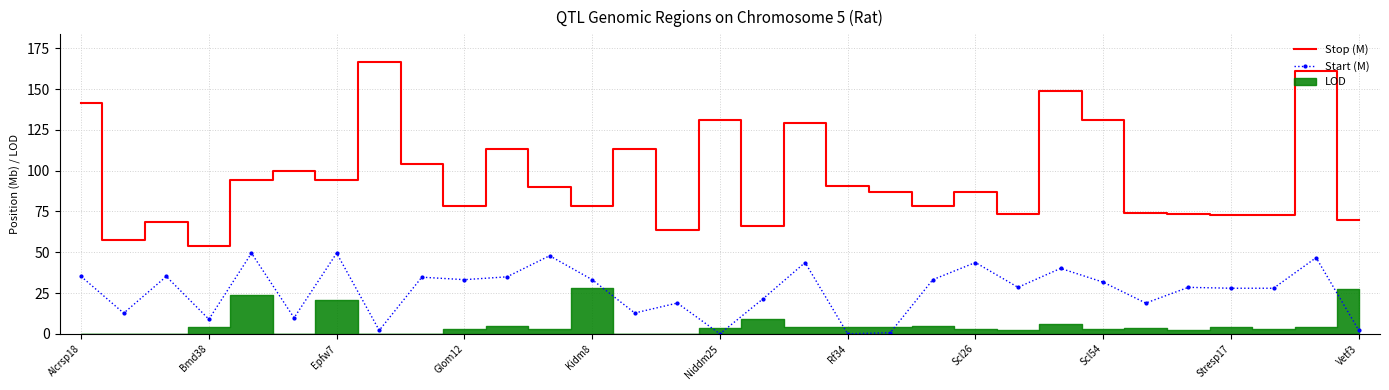

The Stop (M) series shows 73.5 at 26. True or false?

True